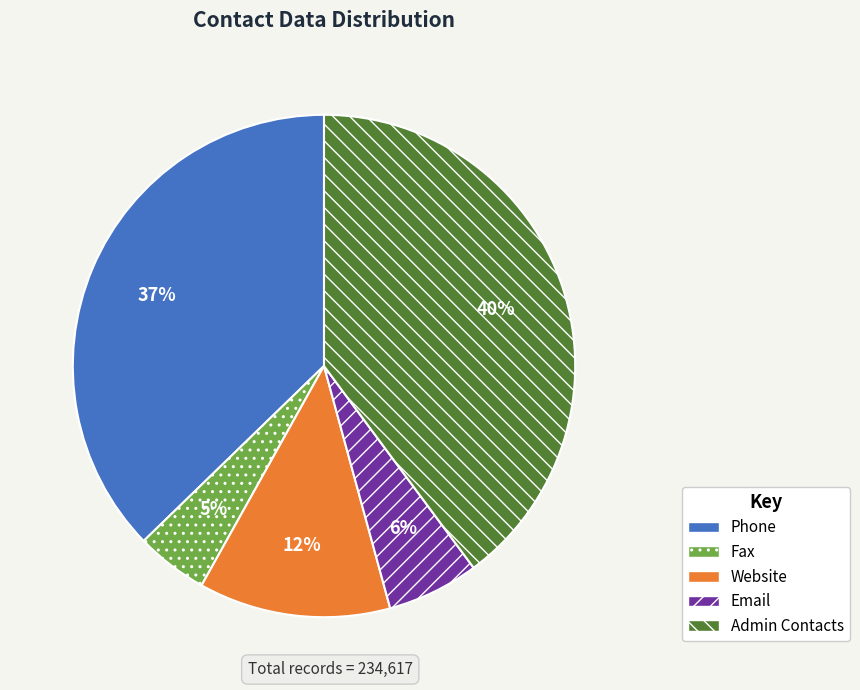

Rank the categories by value from lowest to highest.

Fax, Email, Website, Phone, Admin Contacts